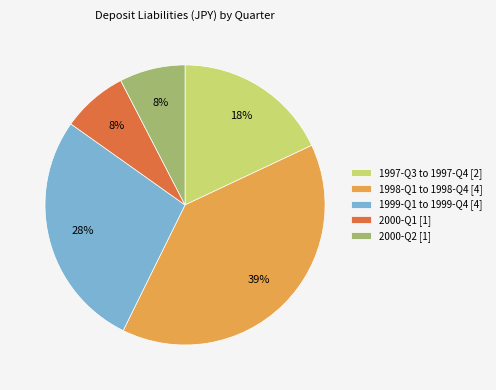

To the nearest percent, what is the difference between the 1997-Q3 to 1997-Q4 [2] and 1999-Q1 to 1999-Q4 [4] slice percentages?

10%